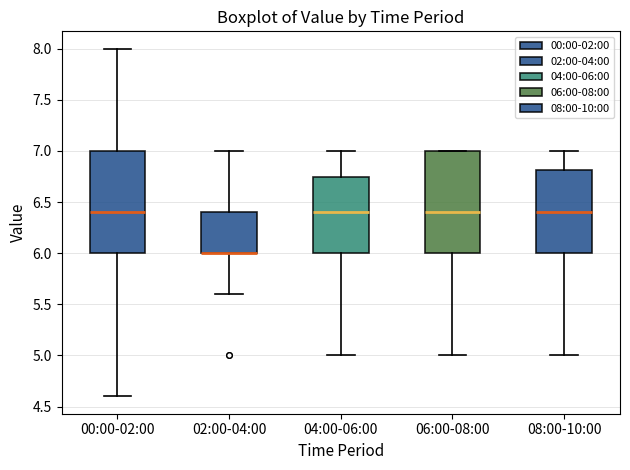

Reading left to right, read every box against the y-axis: the position of its median line, the range the box covers, and the ends of its whiskers. The values are not printed on the chart, so give them approximately, as read against the axis.

00:00-02:00: median 6.40, box 6.00 to 7.00, whiskers 4.60 to 8.00
02:00-04:00: median 6.00 (drawn on the box's lower edge), box 6.00 to 6.40, whiskers 5.60 to 7.00
04:00-06:00: median 6.40, box 6.00 to 6.75, whiskers 5.00 to 7.00
06:00-08:00: median 6.40, box 6.00 to 7.00, whiskers 5.00 to 7.00
08:00-10:00: median 6.40, box 6.00 to 6.80, whiskers 5.00 to 7.00